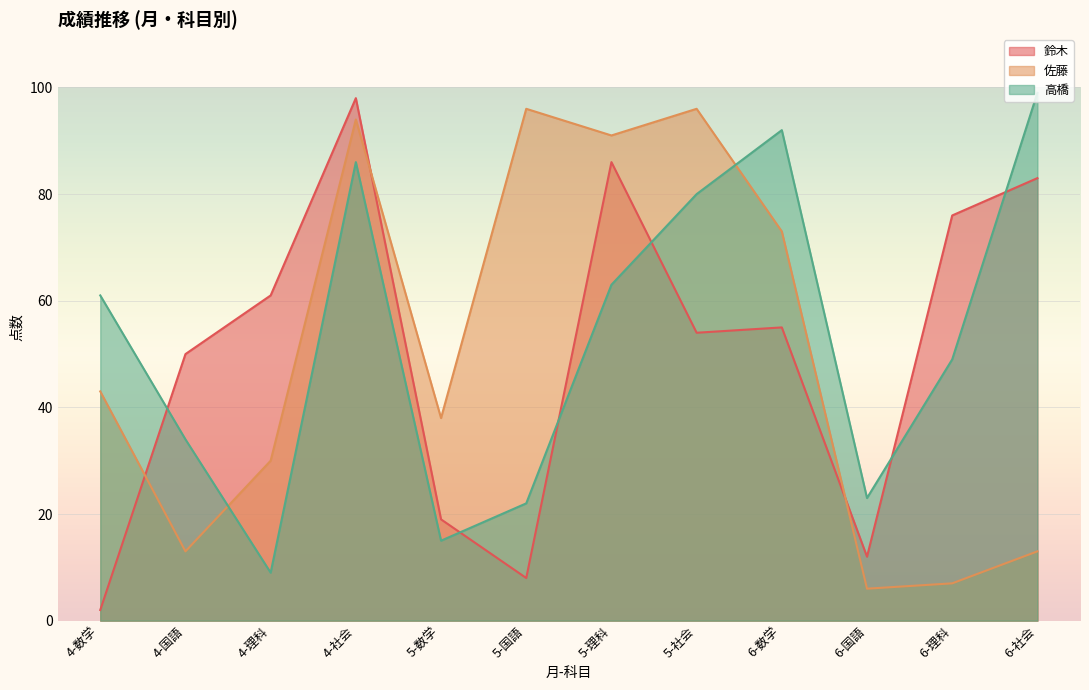

What is the total value across all series at 5-数学?

72